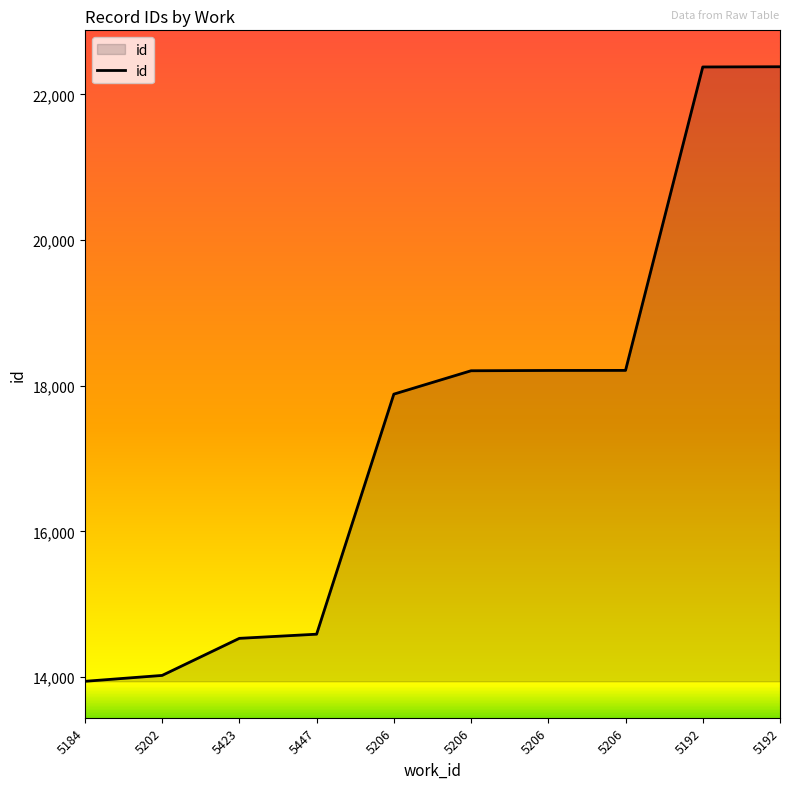

How many lines are shown in the chart?

1